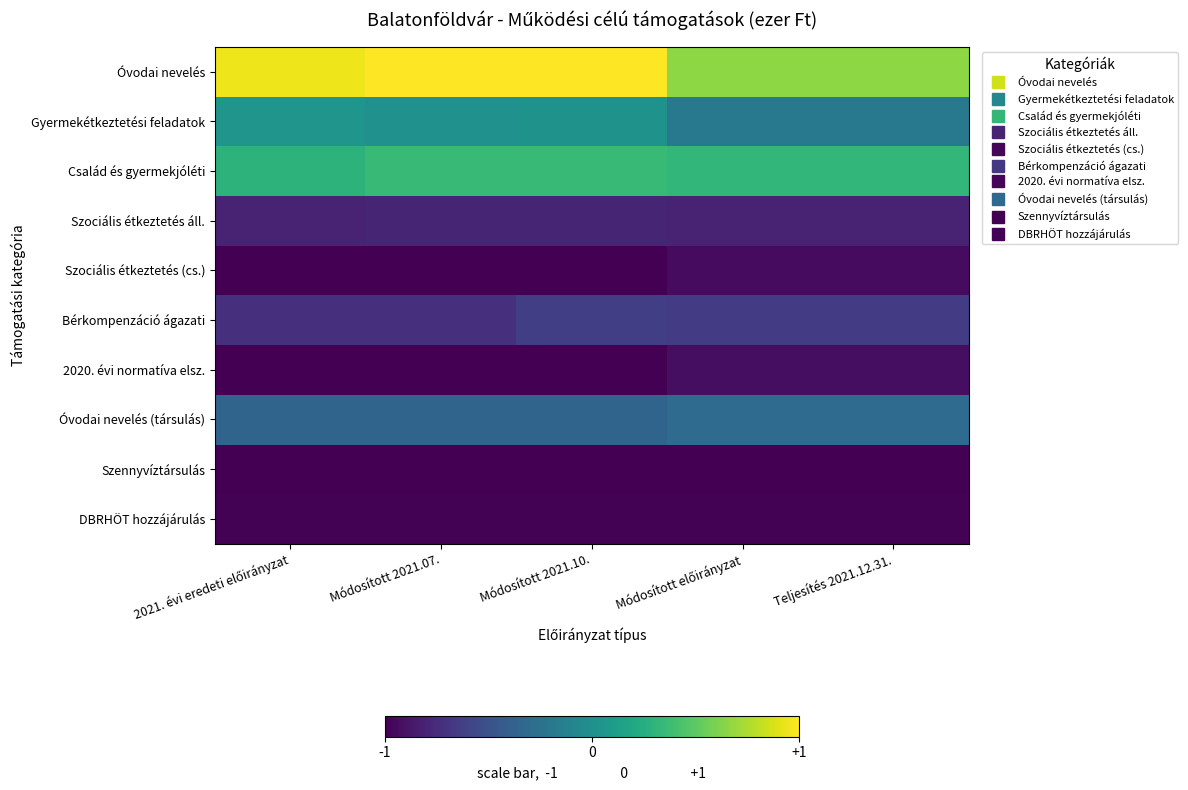

Rank the series by their maximum value, from highest to lowest.

Óvodai nevelés, Család és gyermekjóléti, Gyermekétkeztetési feladatok, Óvodai nevelés (társulás), Bérkompenzáció ágazati, Szociális étkeztetés áll., 2020. évi normatíva elsz., Szociális étkeztetés (cs.), DBRHÖT hozzájárulás, Szennyvíztársulás